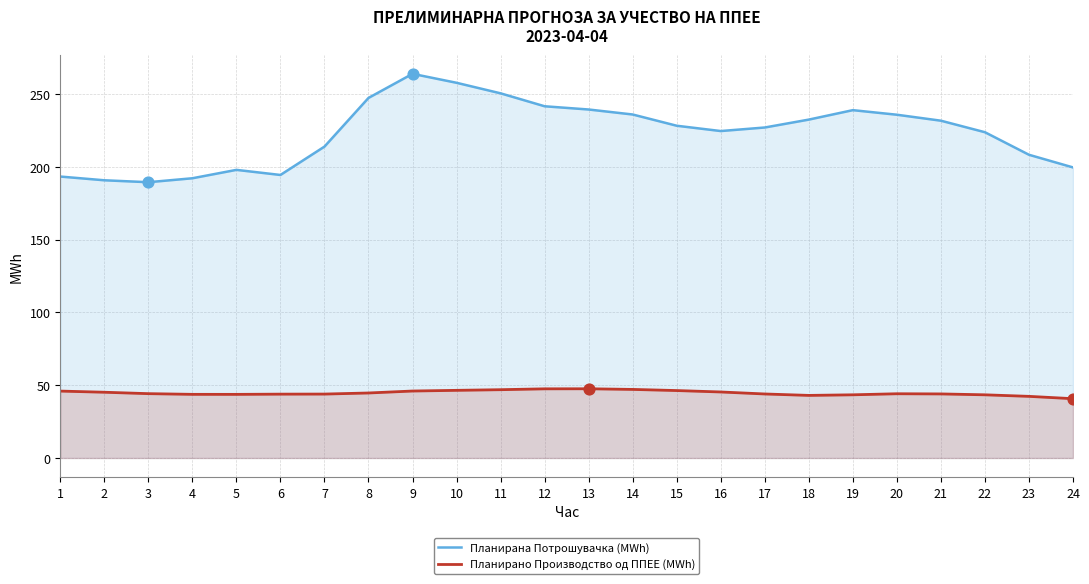

At how many categories does at least one series exceed 248?

3